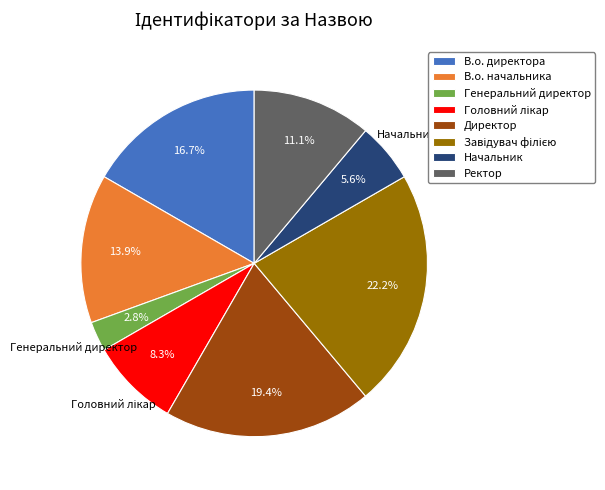

What is the smallest slice in the pie chart?

Генеральний директор